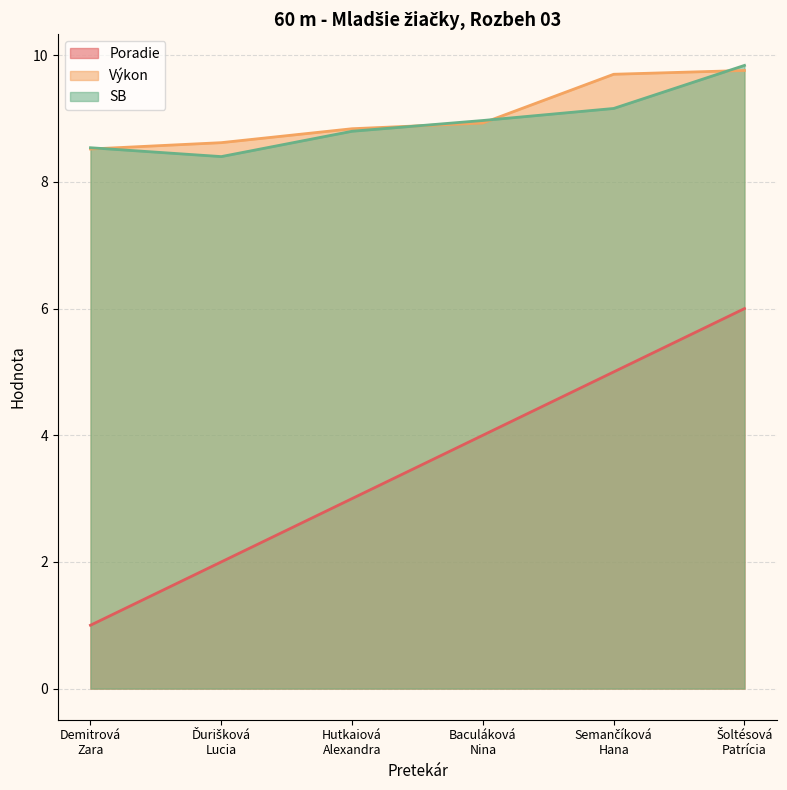

True or false: Poradie has more than 0 points higher than both neighbors.

False